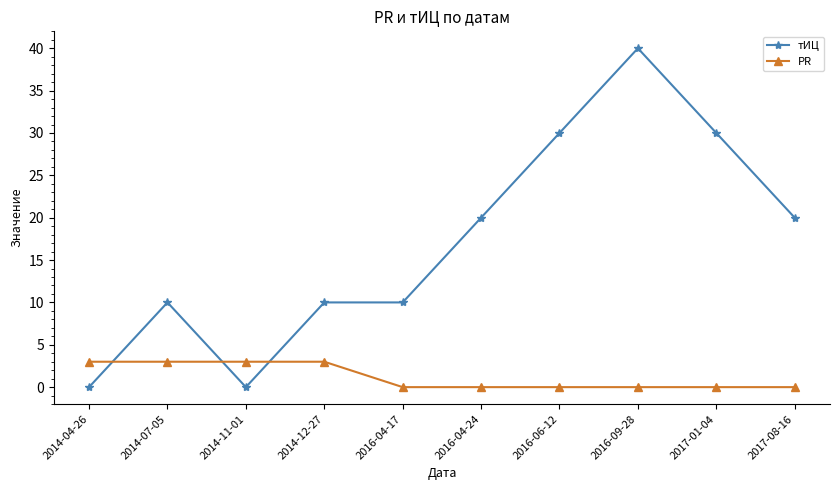

Count the number of categories in the chart.

10